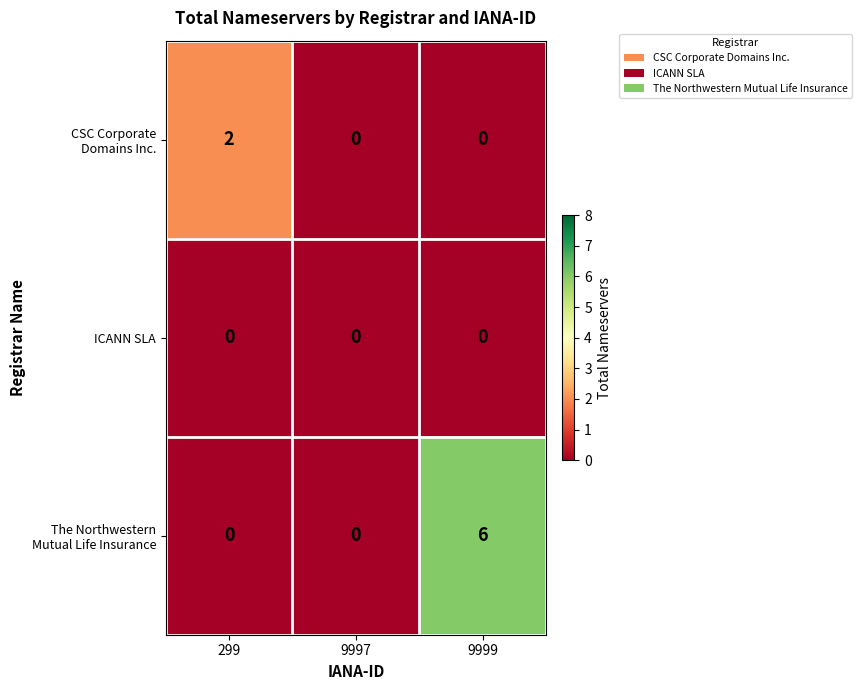

At which category is the sum across all series the highest?

9999